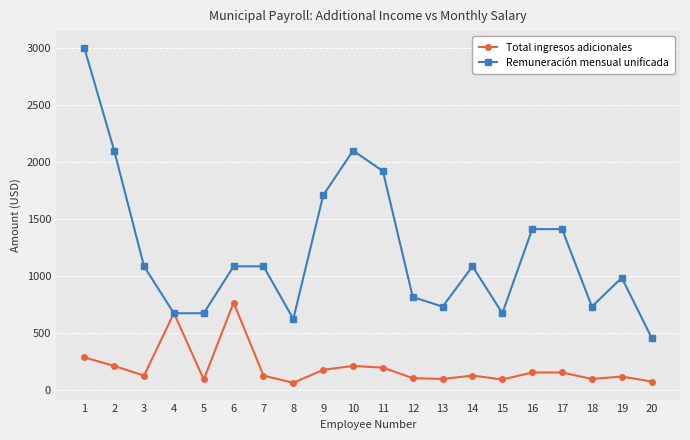

Where is the first local minimum for Total ingresos adicionales?

3